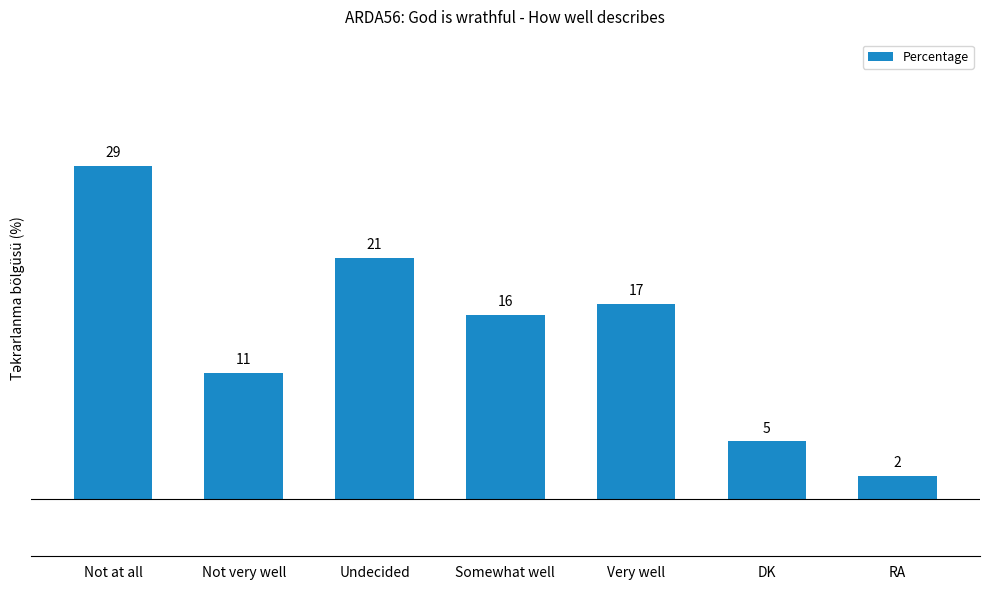

Rank the categories by value from lowest to highest.

RA, DK, Not very well, Somewhat well, Very well, Undecided, Not at all